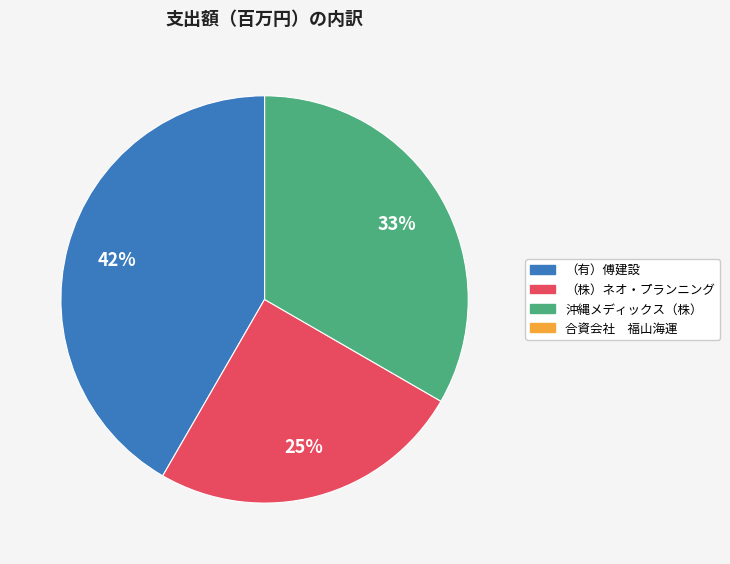

To the nearest percent, what is the difference between the largest and smallest slice percentages?

42%